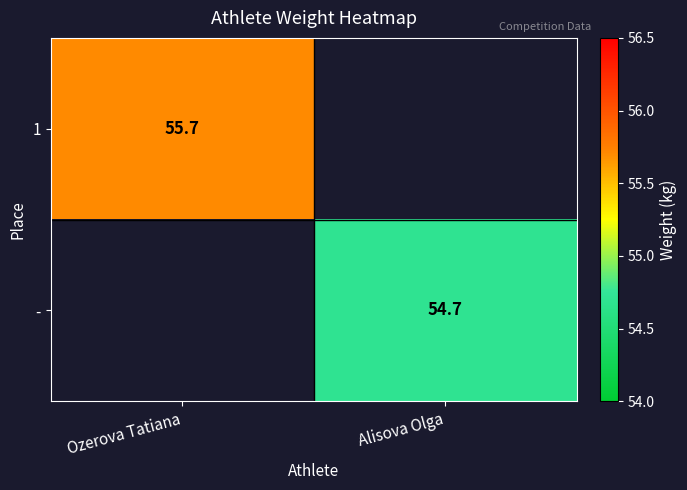

Is it true that - equals 76.2 at Alisova Olga?

False